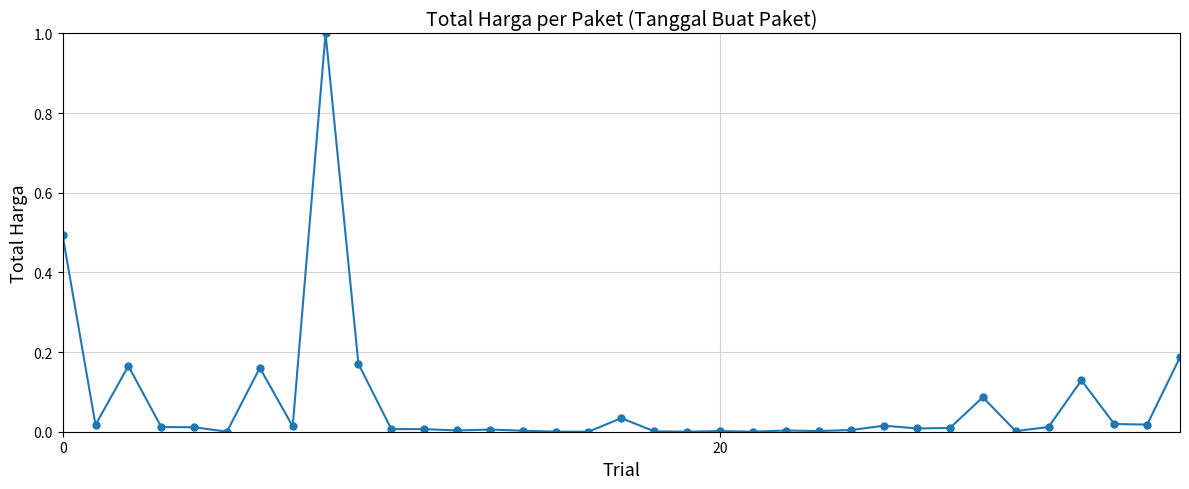

True or false: there are more than 2 points higher than both neighbors.

True